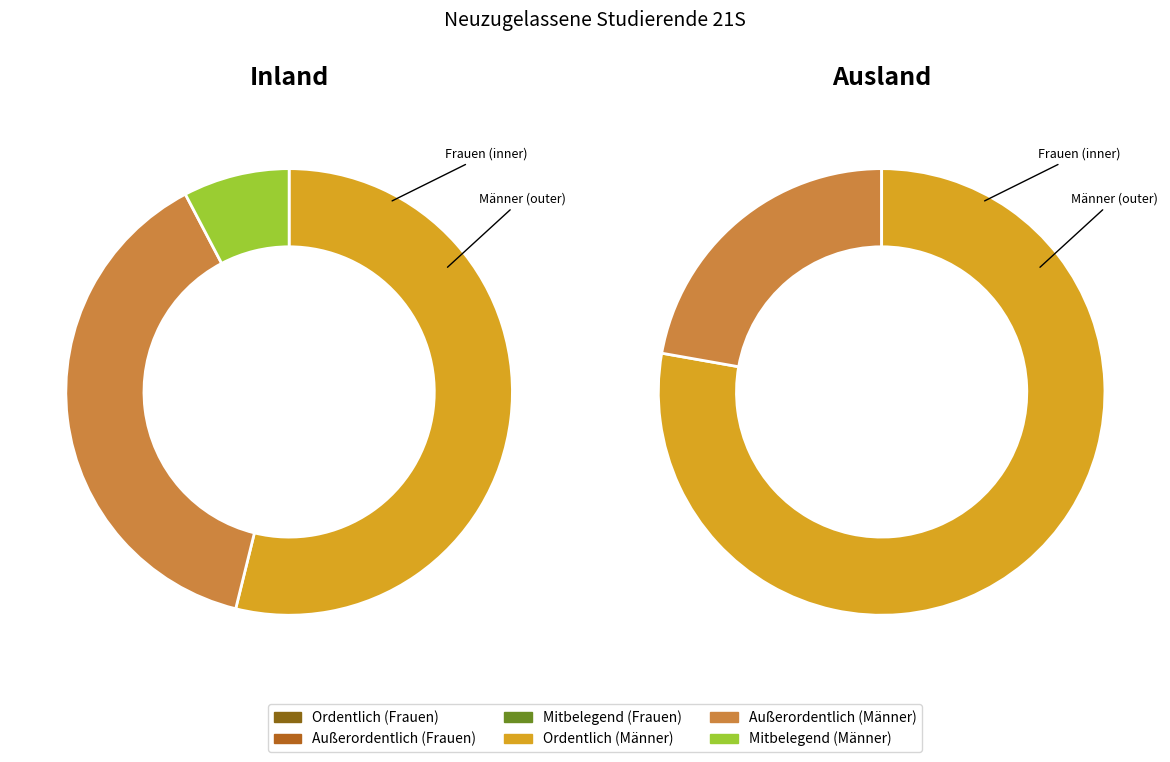

Which category has the biggest portion of the pie?

Ordentlich